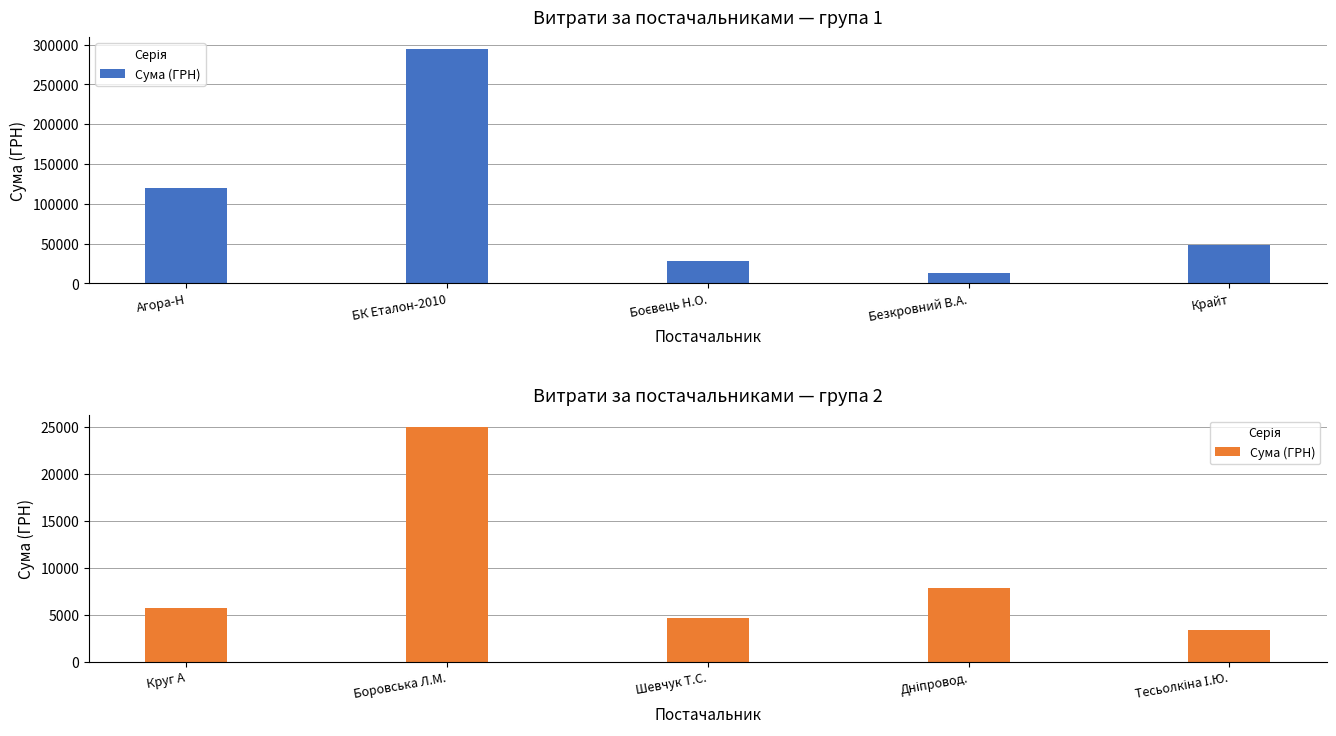

Are the bars horizontal?

No